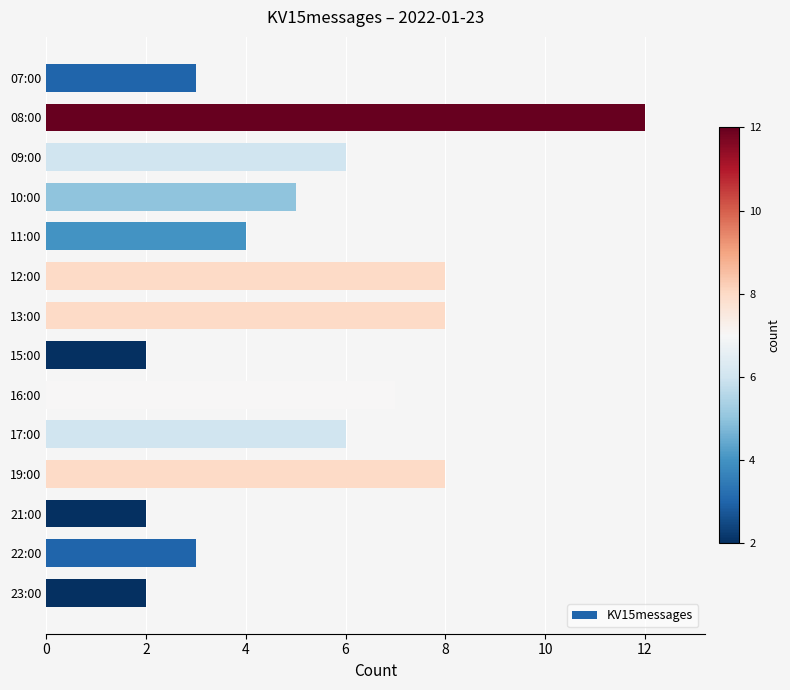

What is the maximum value shown in the chart?

12